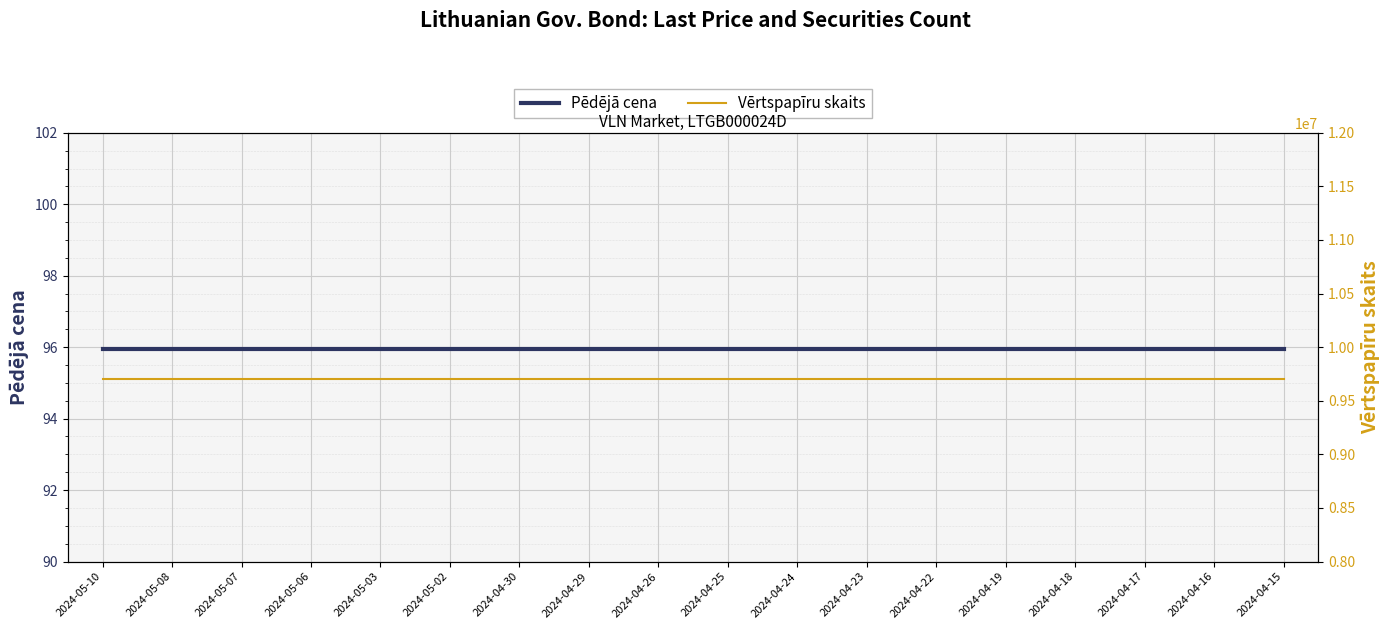

Reading right to left, extract all data points from this chart.

Pēdējā cena: 2024-04-15=95.9	2024-04-16=95.9	2024-04-17=95.9	2024-04-18=95.9	2024-04-19=95.9	2024-04-22=95.9	2024-04-23=95.9	2024-04-24=95.9	2024-04-25=95.9	2024-04-26=95.9	2024-04-29=95.9	2024-04-30=95.9	2024-05-02=95.9	2024-05-03=95.9	2024-05-06=95.9	2024-05-07=95.9	2024-05-08=95.9	2024-05-10=95.9
Vērtspapīru skaits: 2024-04-15=9700000.0	2024-04-16=9700000.0	2024-04-17=9700000.0	2024-04-18=9700000.0	2024-04-19=9700000.0	2024-04-22=9700000.0	2024-04-23=9700000.0	2024-04-24=9700000.0	2024-04-25=9700000.0	2024-04-26=9700000.0	2024-04-29=9700000.0	2024-04-30=9700000.0	2024-05-02=9700000.0	2024-05-03=9700000.0	2024-05-06=9700000.0	2024-05-07=9700000.0	2024-05-08=9700000.0	2024-05-10=9700000.0